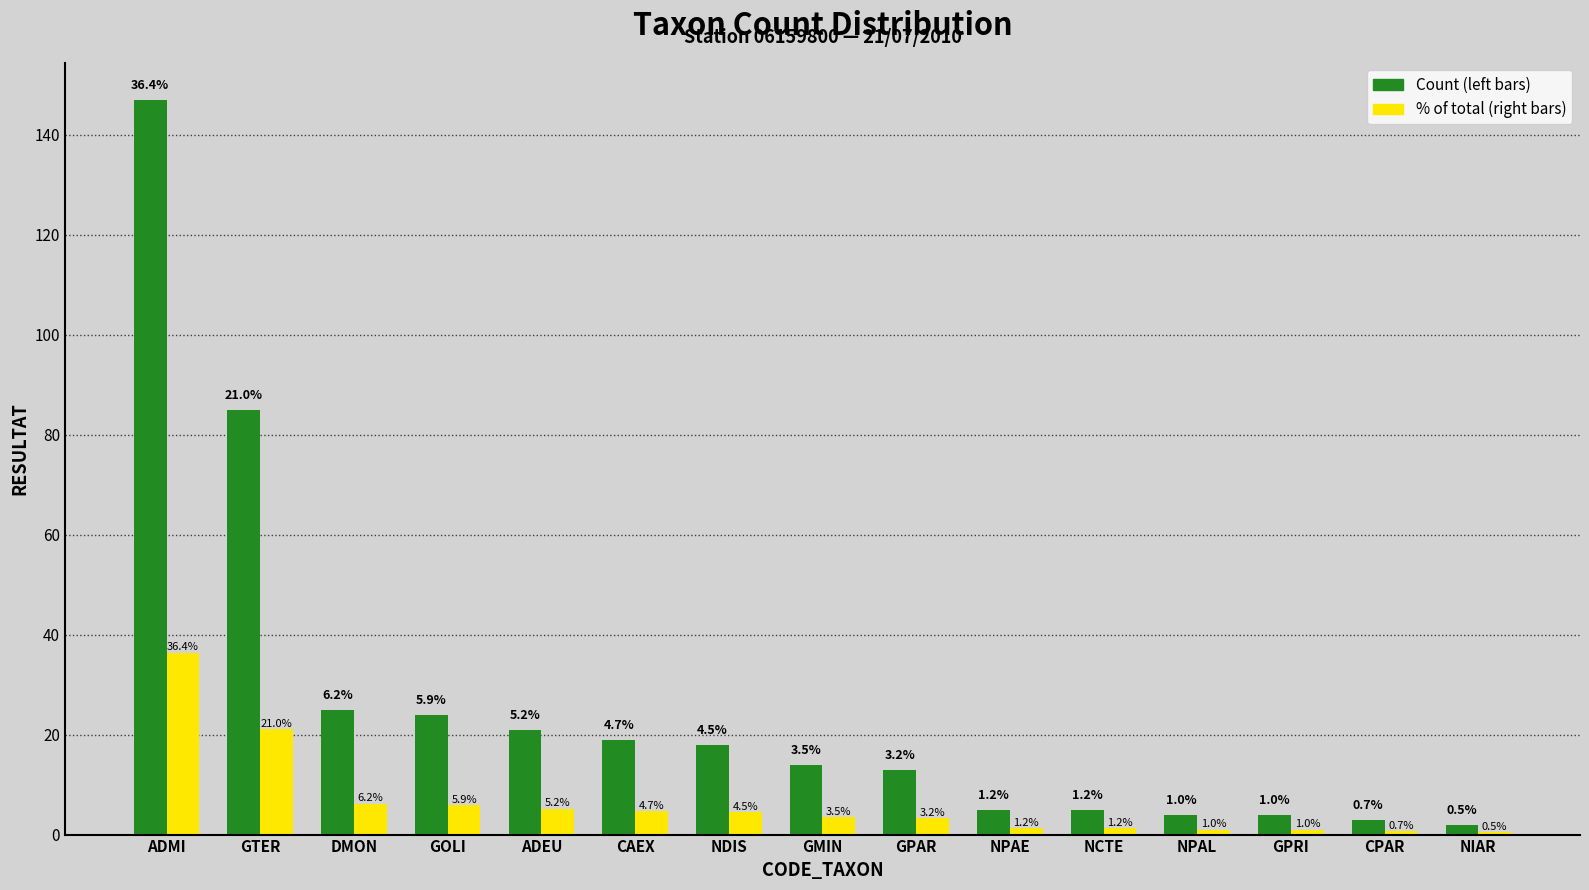

What is the difference between the highest and lowest values at CPAR?

2.3